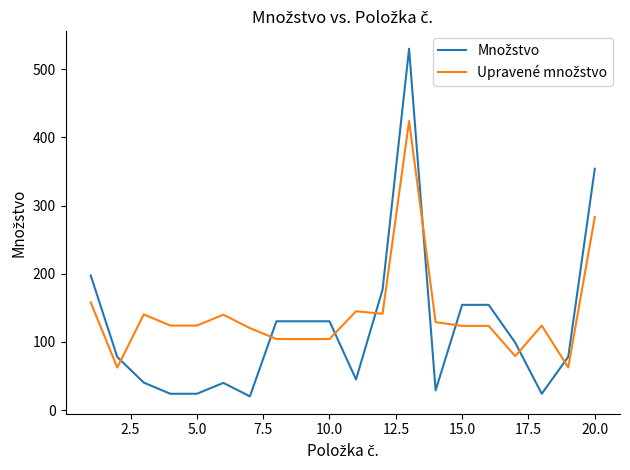

What is the maximum value shown in the chart?

529.8